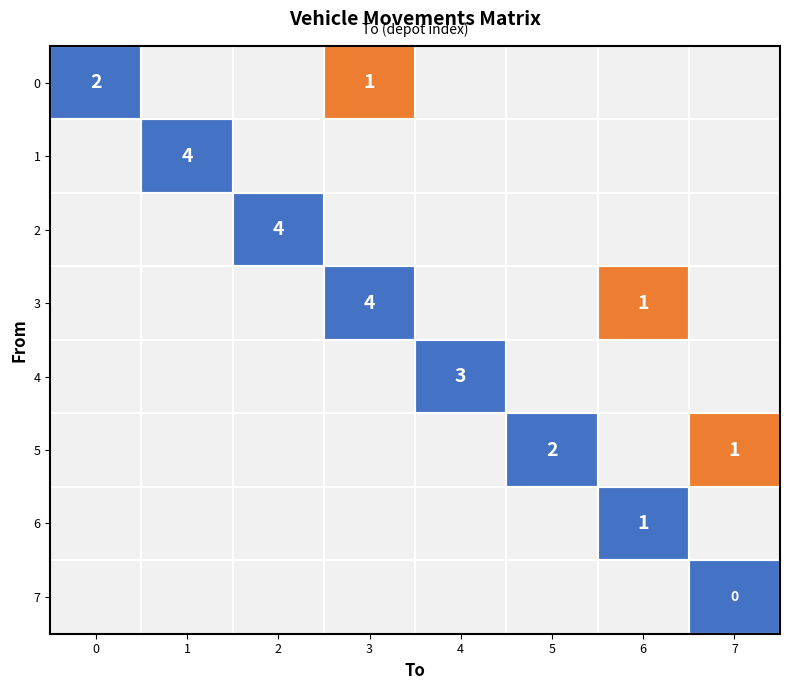

How many series are shown in this chart?

8